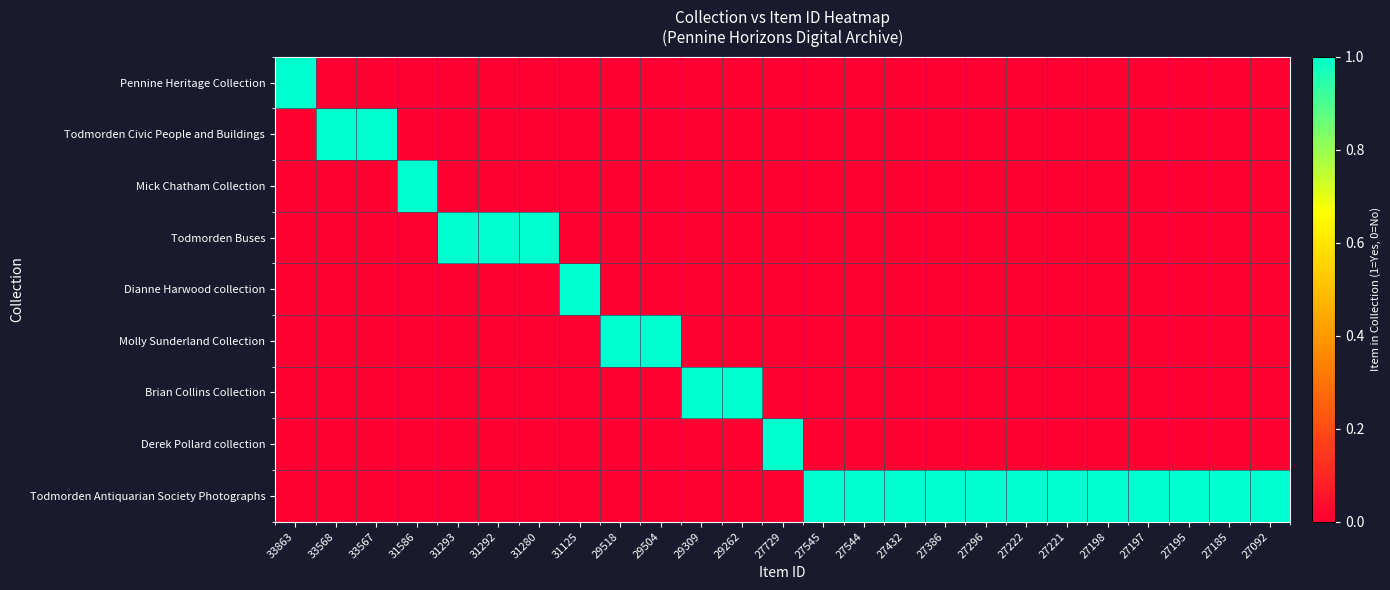

Which series has the largest total across all categories?

Todmorden Antiquarian Society Photographs